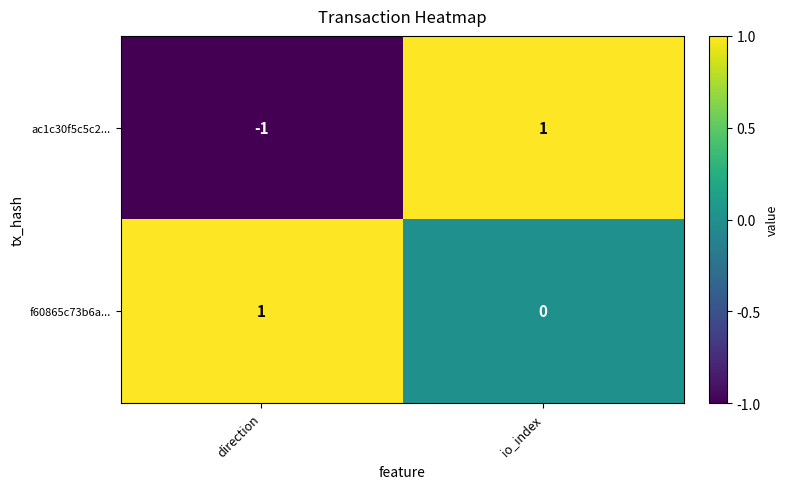

The f60865c73b6a... series shows 1 at direction. True or false?

True